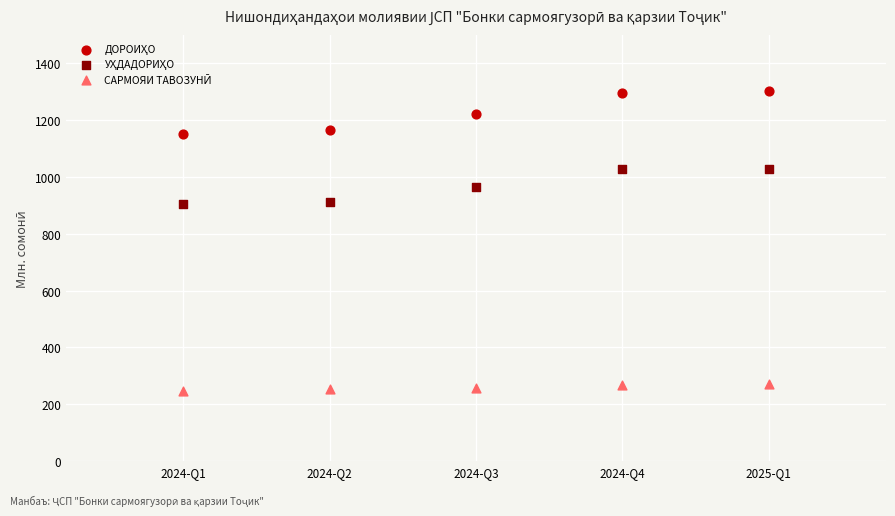

Across all data points, what is the range of X values (max minus min)?

1.0